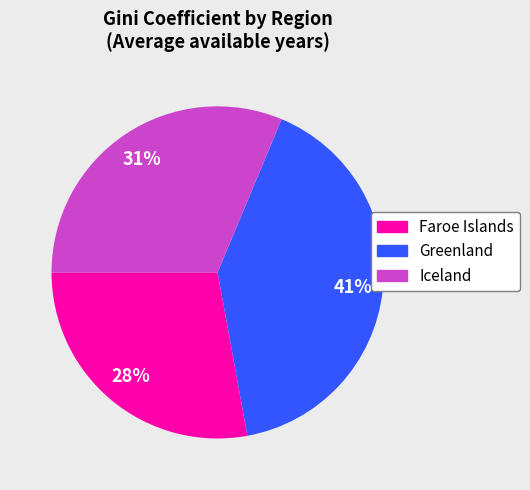

Which category has the biggest portion of the pie?

Greenland